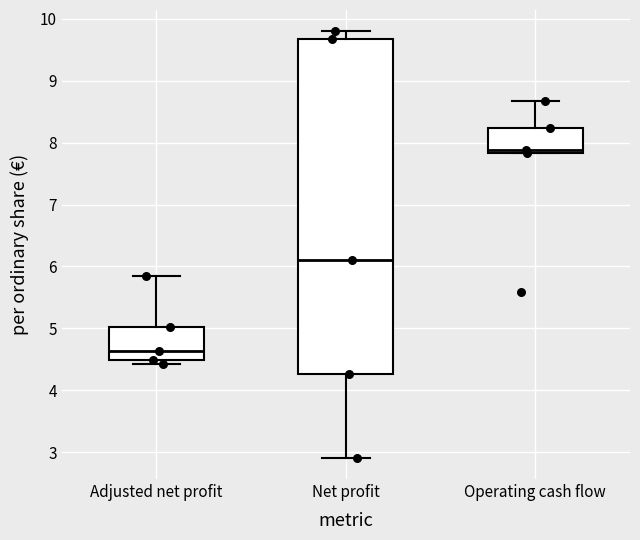

Reading left to right, transcribe this box plot: for each box, give where its median line is, the range the box spans, and where its two whiskers end, as read against the y-axis. The values are not printed on the chart, so give them approximately, as read against the axis.

Adjusted net profit: median 4.6, box 4.5 to 5.0, whiskers 4.4 to 5.8
Net profit: median 6.1, box 4.3 to 9.7, whiskers 2.9 to 9.8
Operating cash flow: median 7.9, box 7.8 to 8.2, whiskers 7.8 to 8.7